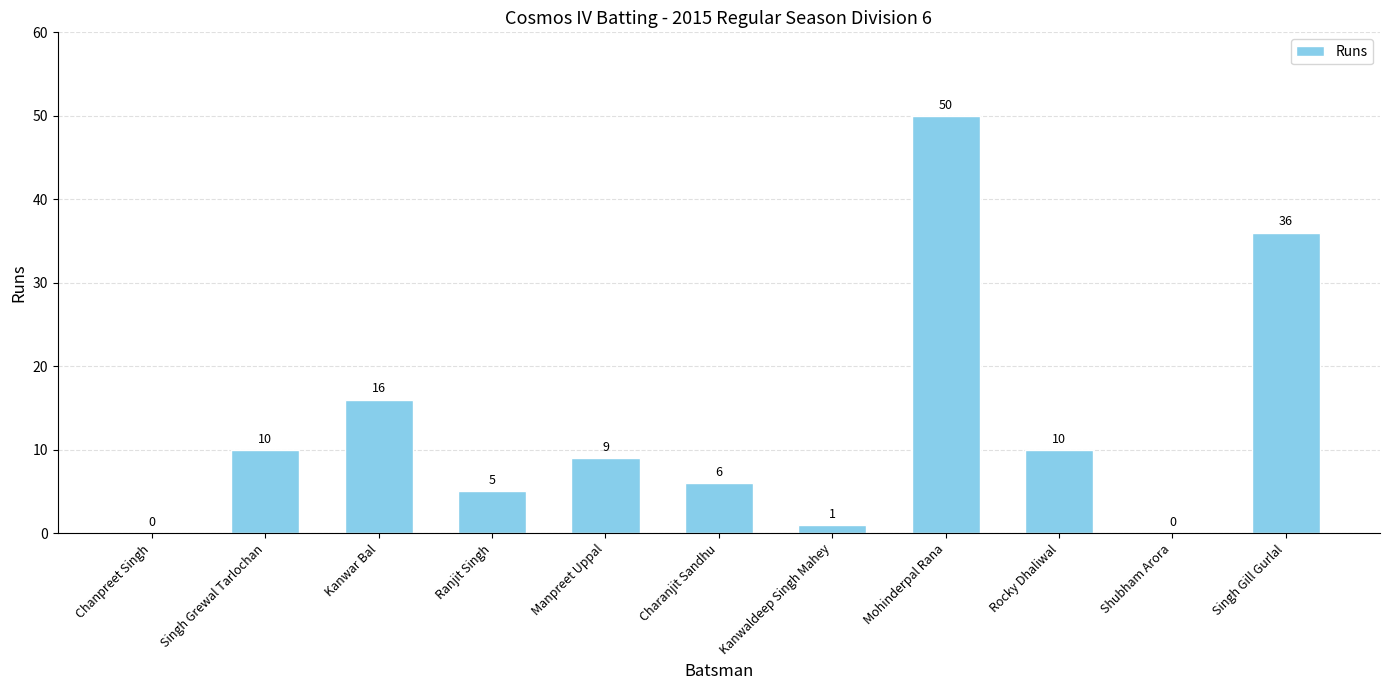

Where is the data nearest to the value 25?

Kanwar Bal